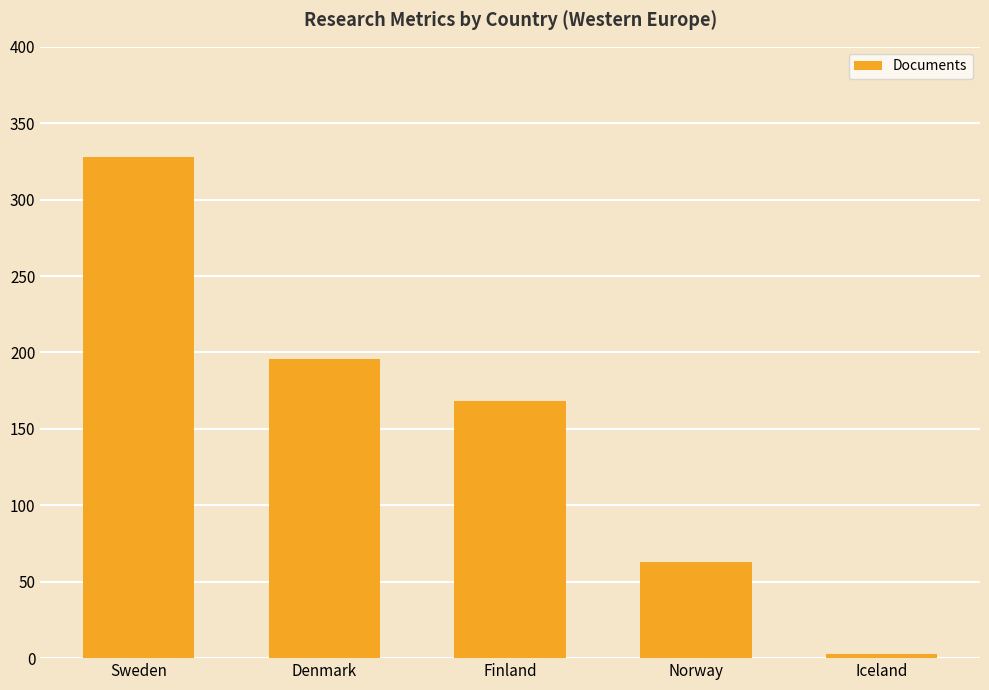

What is the value of the 2nd bar from the left?

196